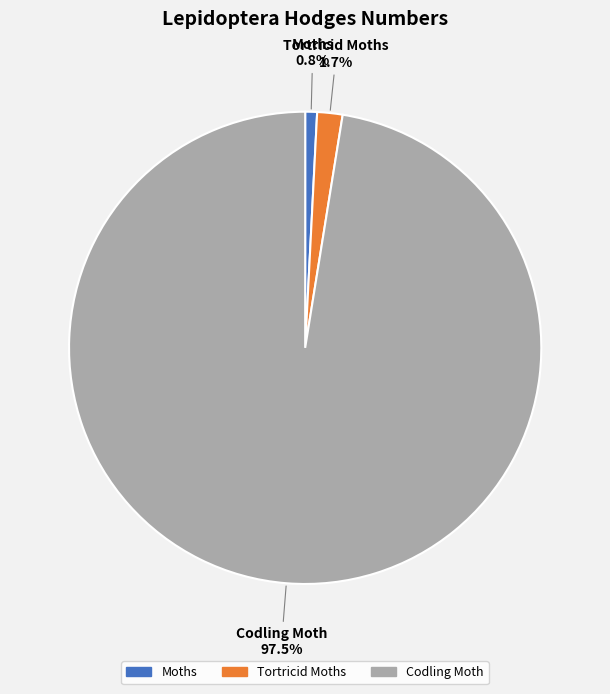

How many slices are in this pie chart?

3